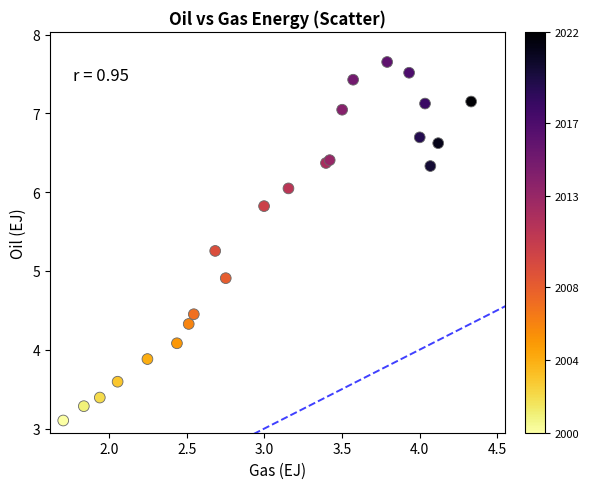

What Y value in the scatter plot is closest to 5?

4.9